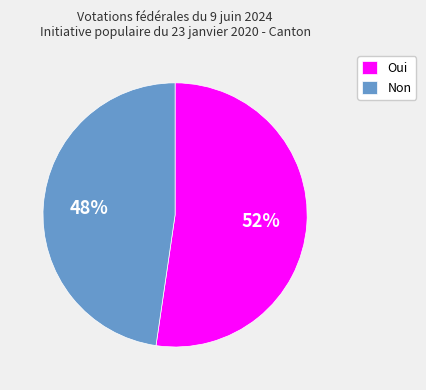

Is the sum of Non and Oui greater than half?

Yes